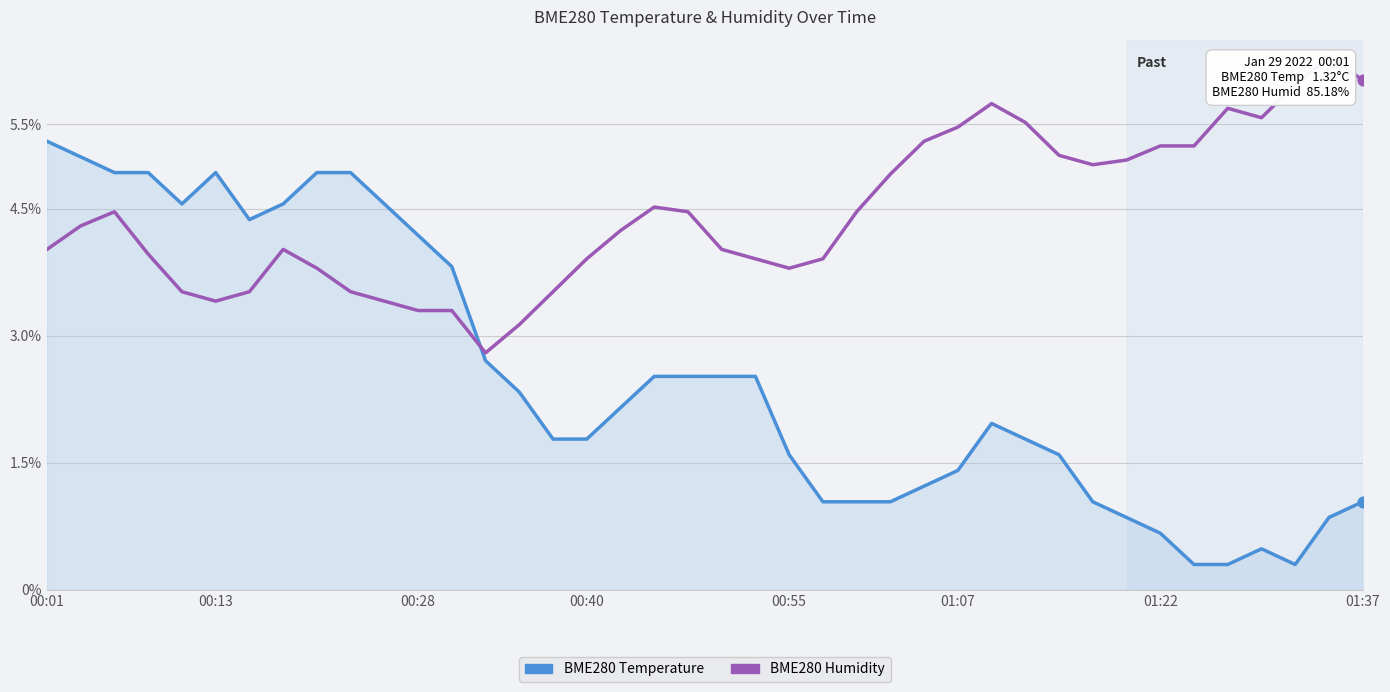

Which series reaches the minimum Y coordinate?

BME280 Temperature